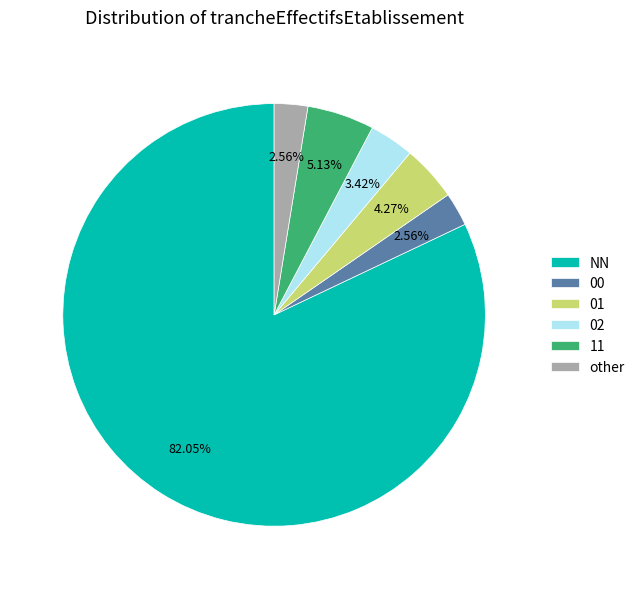

Does NN account for over 50% of the chart?

Yes